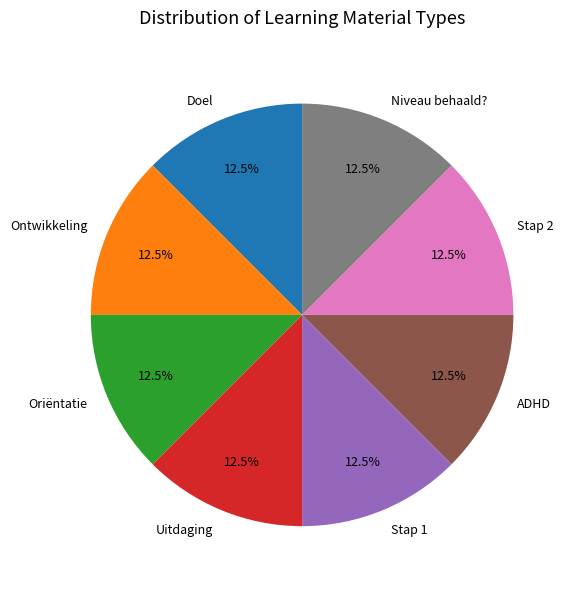

What percentage do Stap 2 and Doel together represent?

25.0%